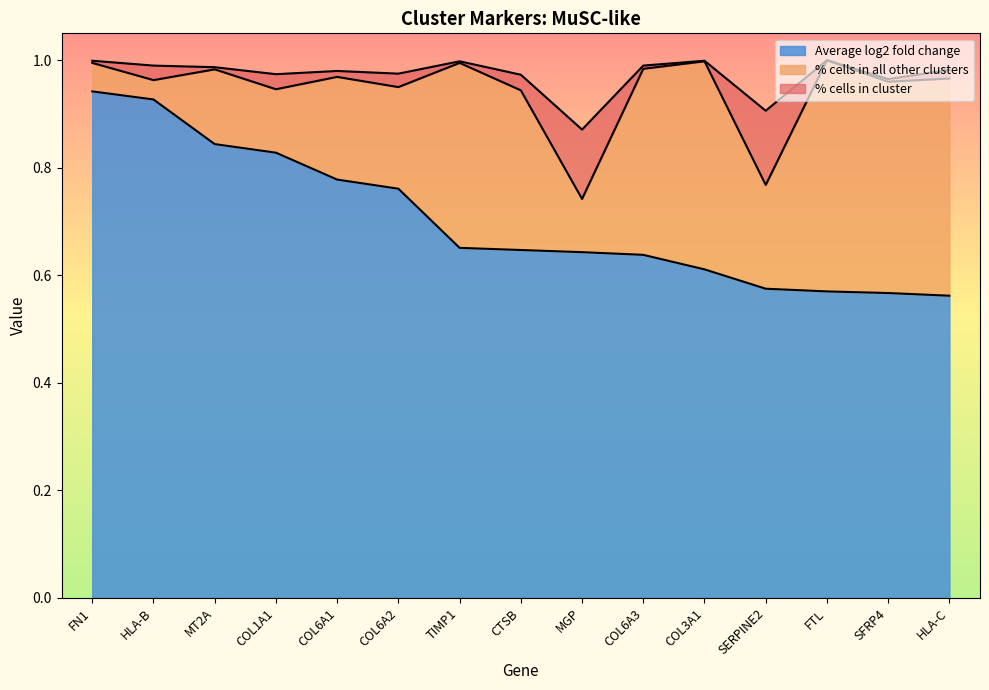

How many Average log2 fold change values are between 0 and 1?

15